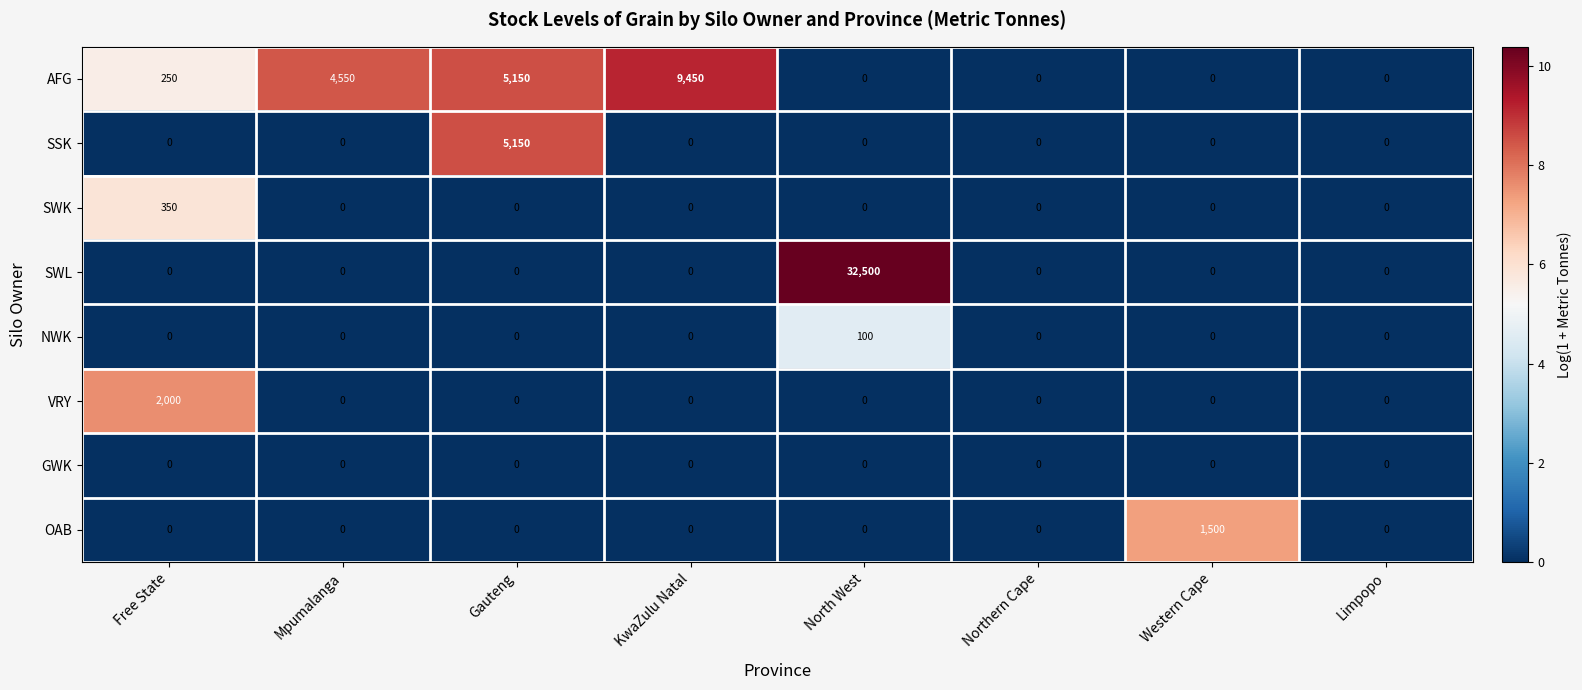

List the series in order of their peak value, highest first.

SWL, AFG, SSK, VRY, OAB, SWK, NWK, GWK